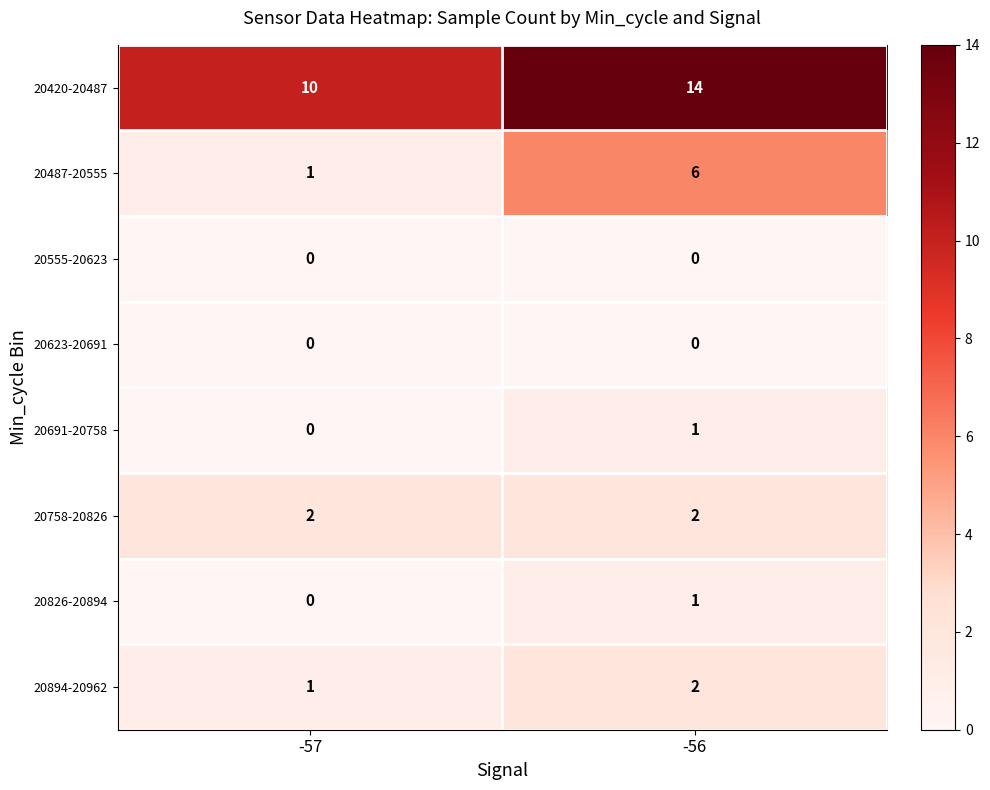

How many series are shown in this chart?

8